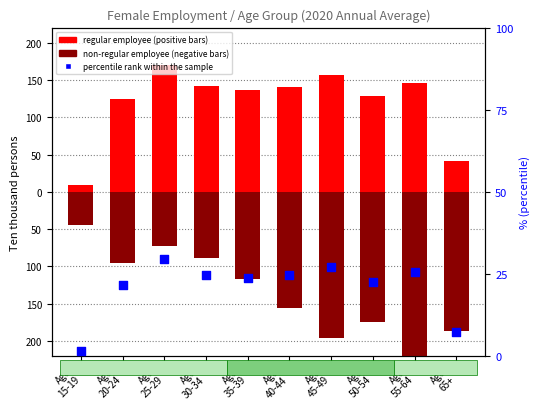

What are all the series names shown in the legend?

Regular employee, Non-regular employee, percentile rank within the sample